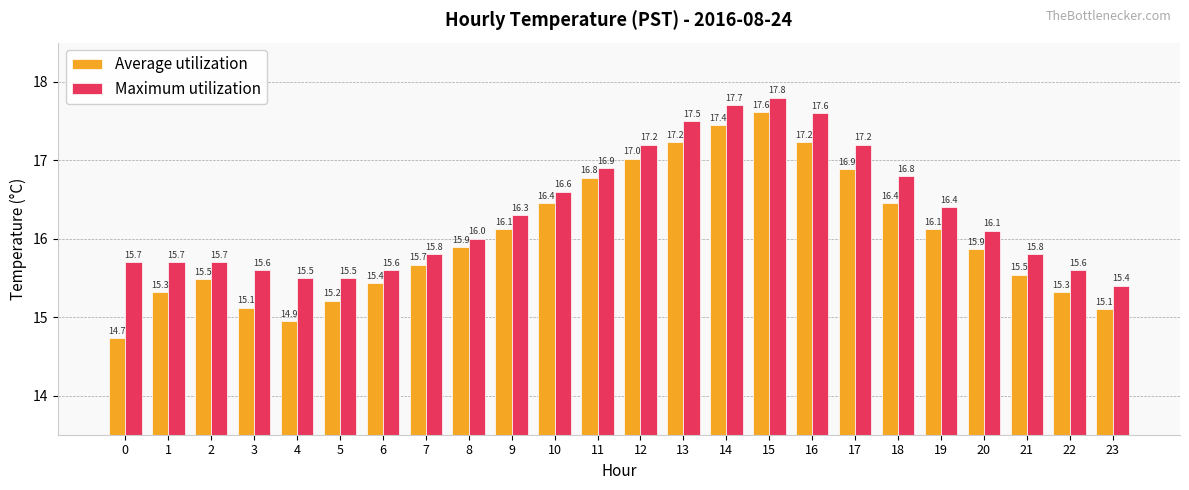

What is the lowest value of the Average utilization series?

14.7